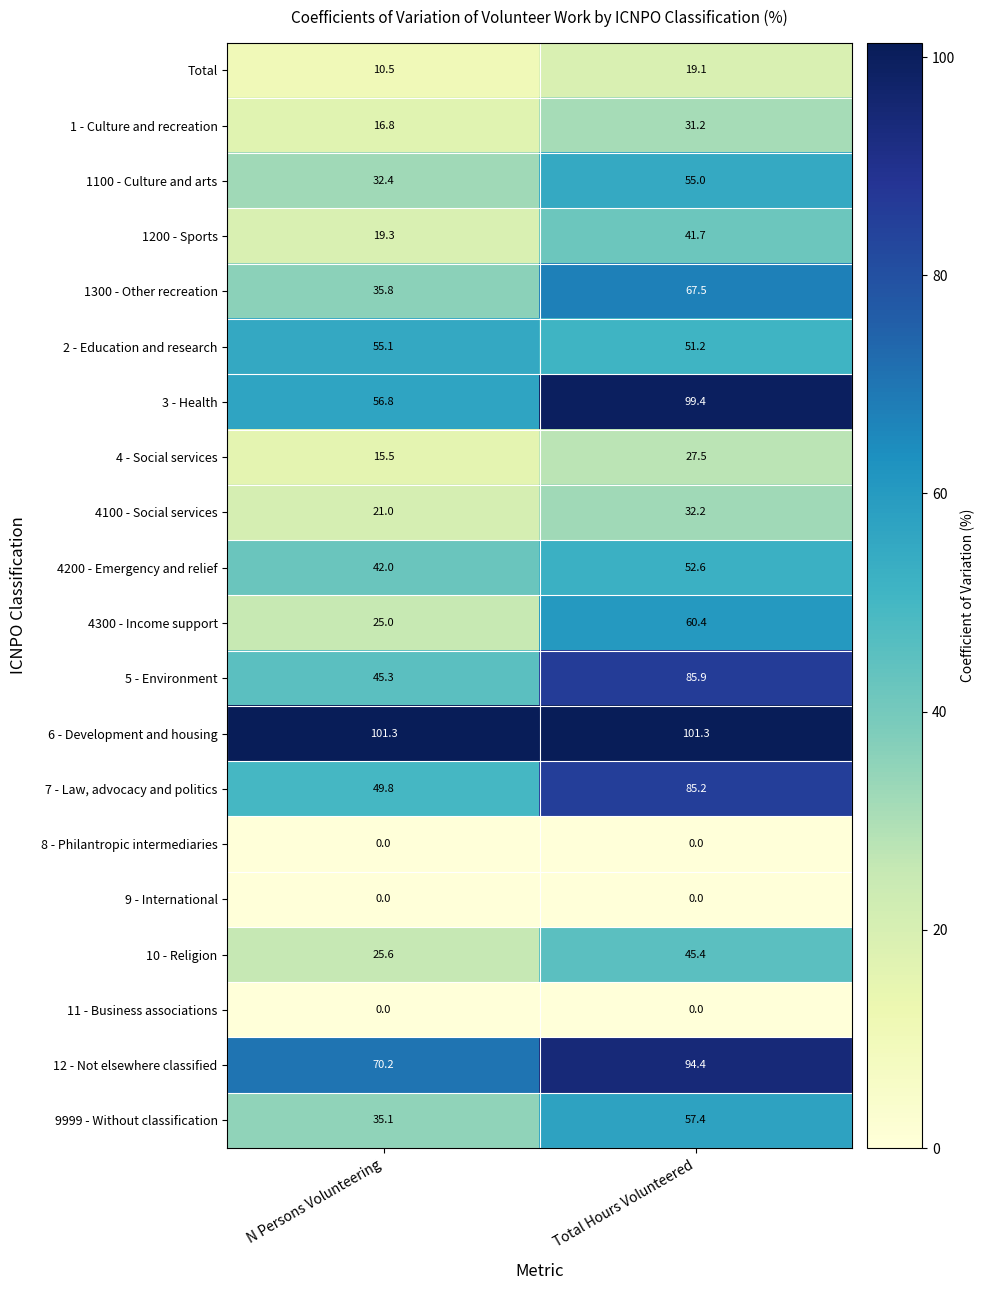

Rank the categories by 1 - Culture and recreation value from lowest to highest.

N Persons Volunteering, Total Hours Volunteered